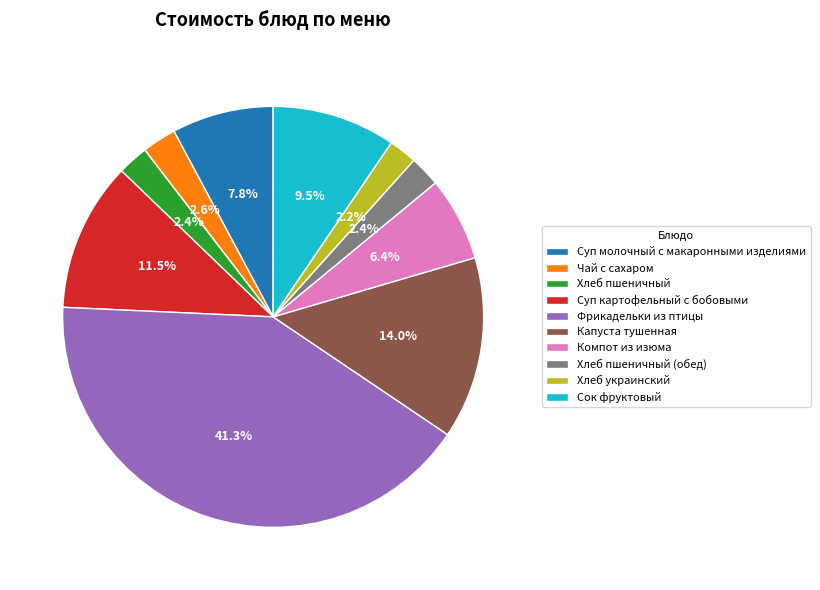

What percentage is the Компот из изюма slice, to the nearest percent?

6%